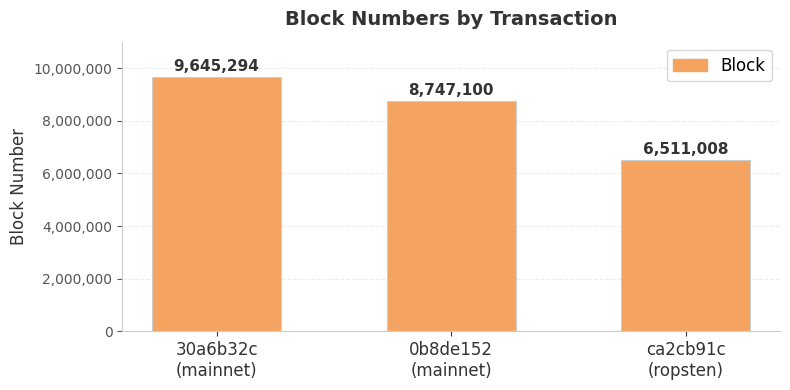

Rank the categories by value from lowest to highest.

ca2cb91c
(ropsten), 0b8de152
(mainnet), 30a6b32c
(mainnet)